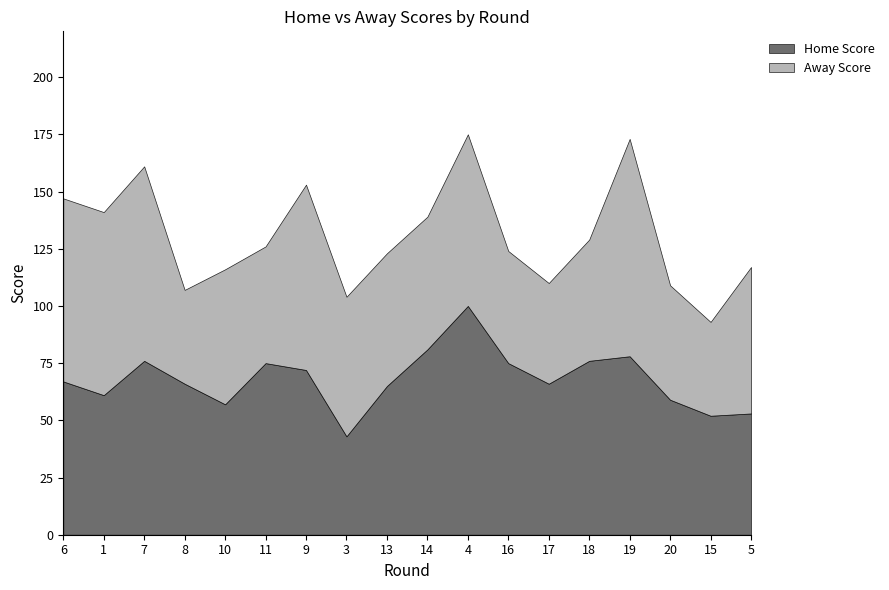

How many interior local peaks does the Away Score series have?

5